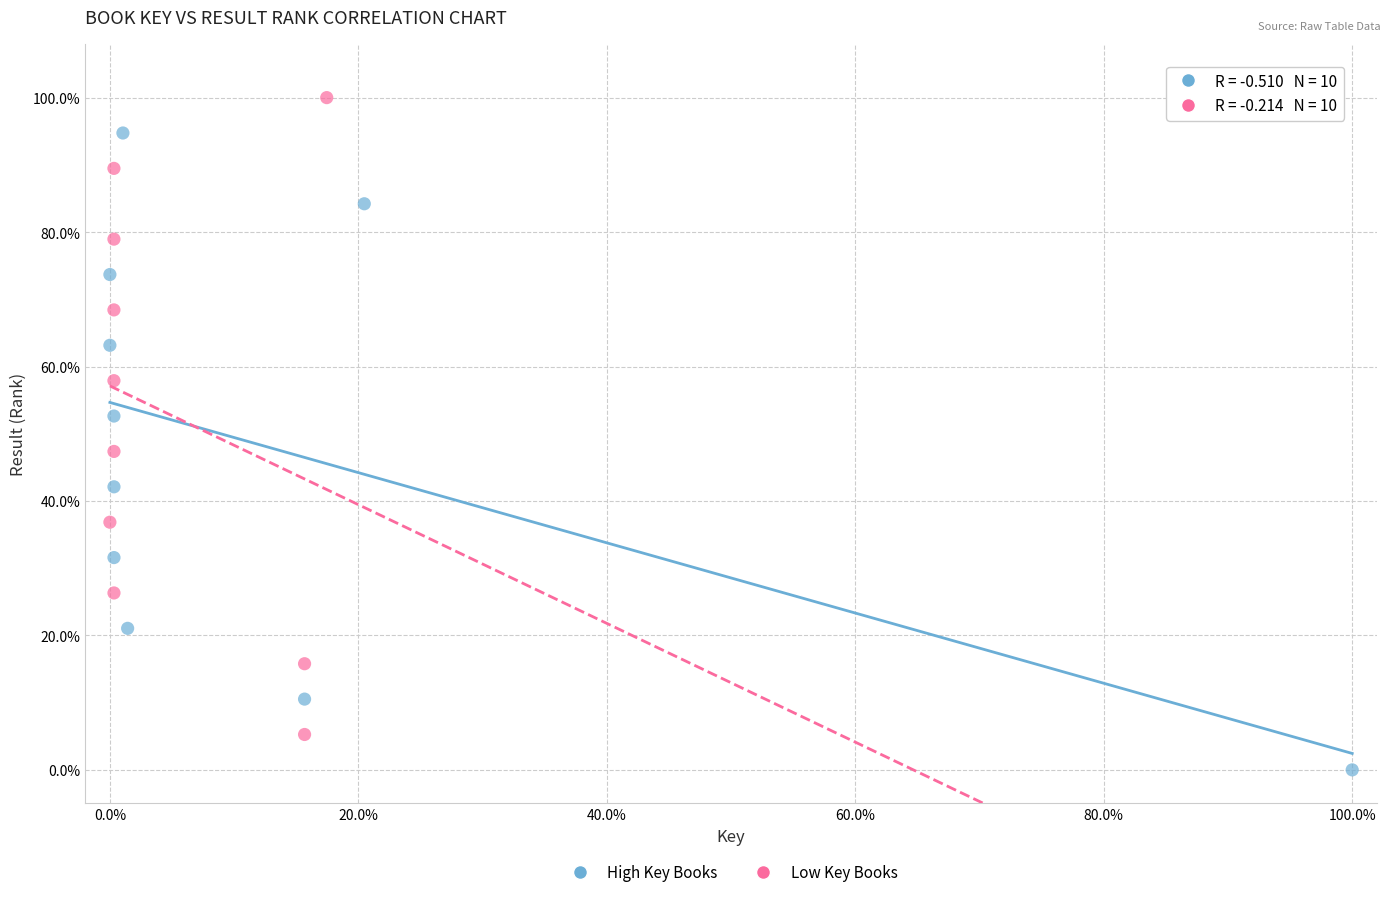

Which series contains the highest Y value?

Low Key Books